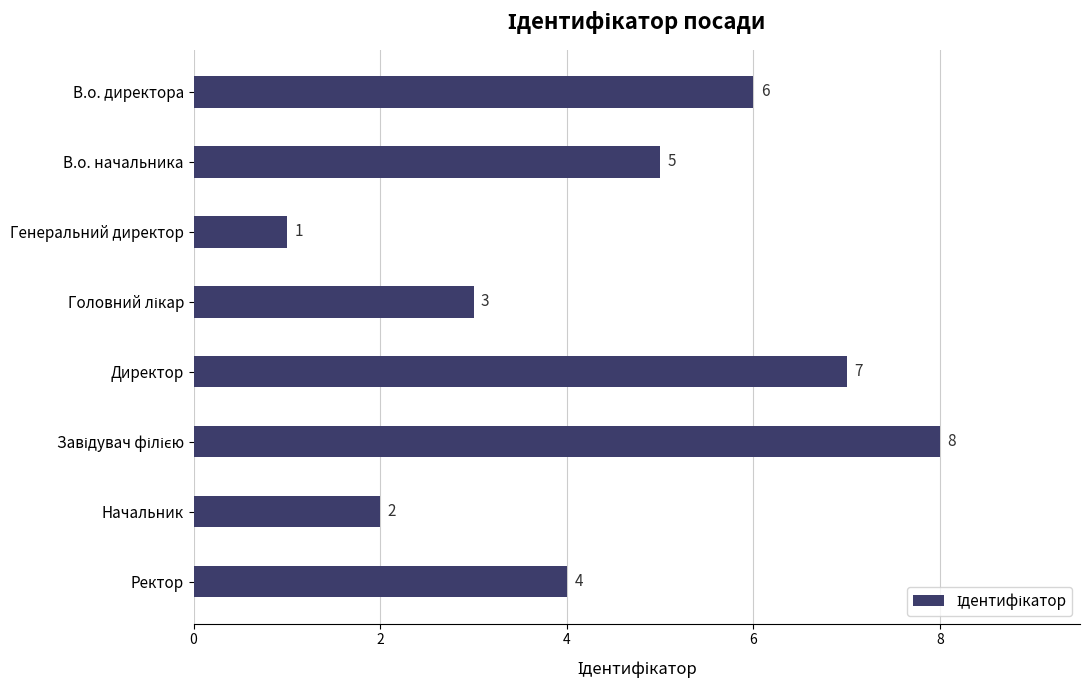

What is the value of the 1st bar from the top?

6